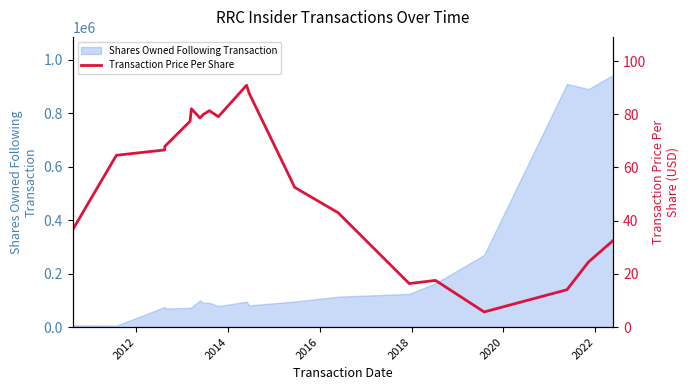

What is the average value?

55.0